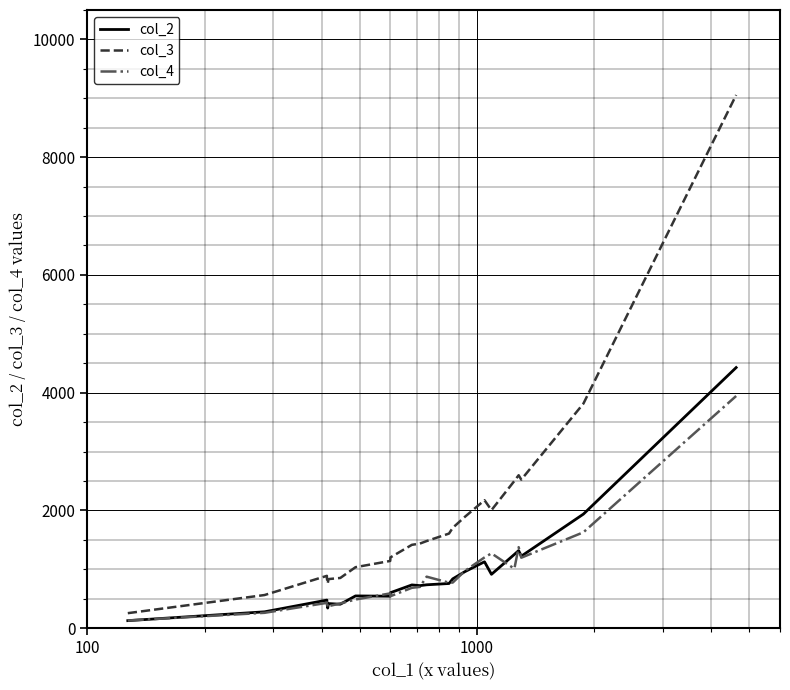

True or false: col_2 has more than 0 interior local peaks.

True